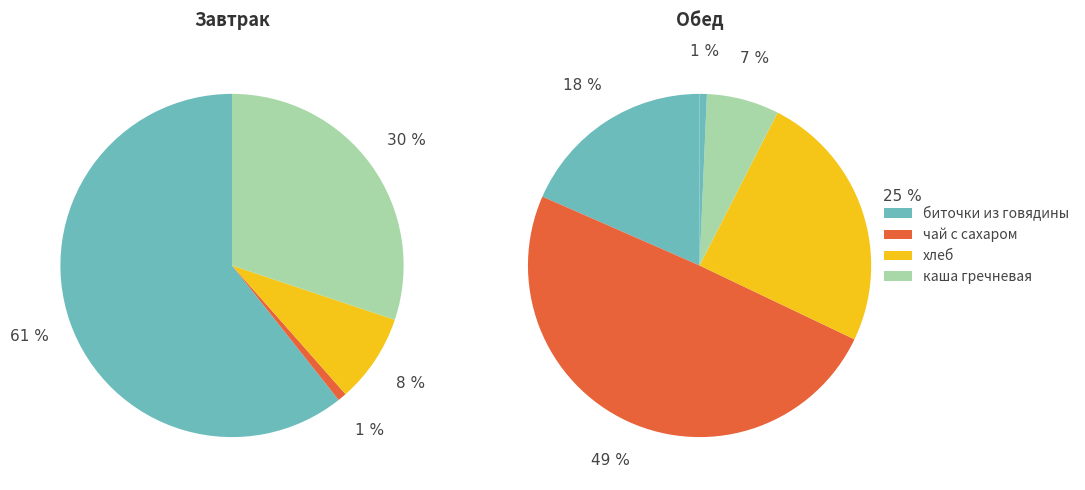

The хлеб черн. slice represents 17% of the pie. True or false?

False